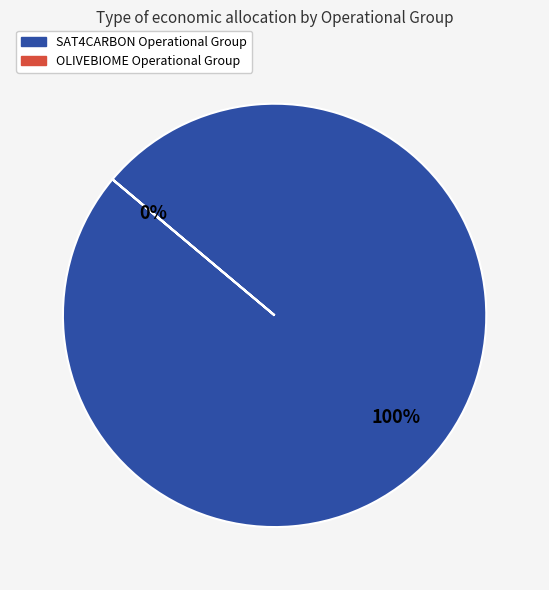

Count the number of slices in the pie.

2